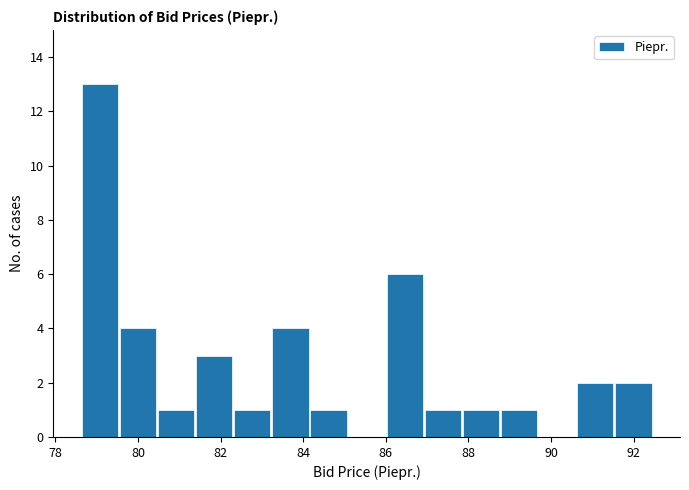

What is the height of the bar covering 84.2 to 85.0 on the x-axis? Neither the bar edges nor the heights are printed on the chart, so give them approximately, as read against the axes.

1